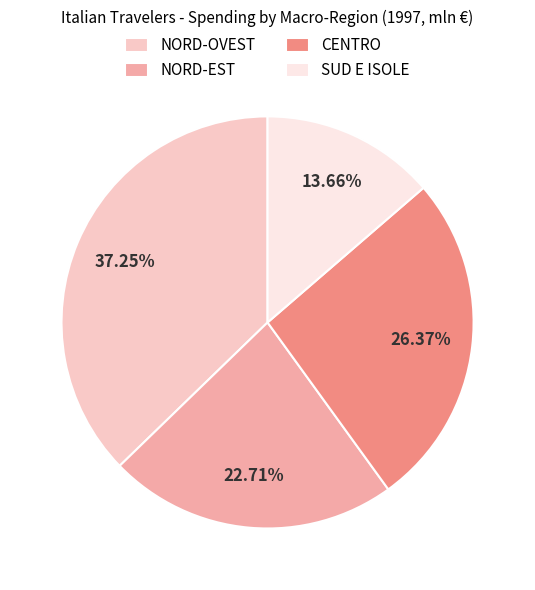

Which has a higher value, SUD E ISOLE or NORD-OVEST?

NORD-OVEST